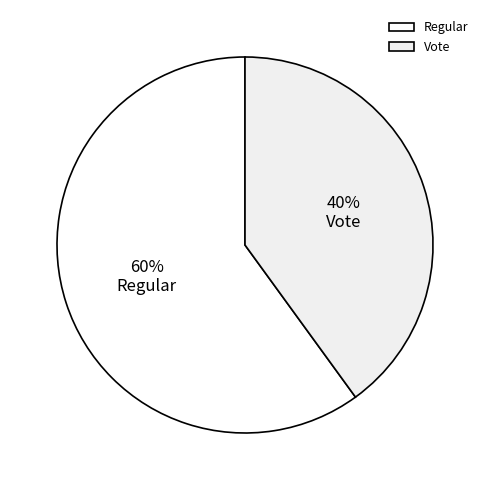

How many slices are in this pie chart?

2